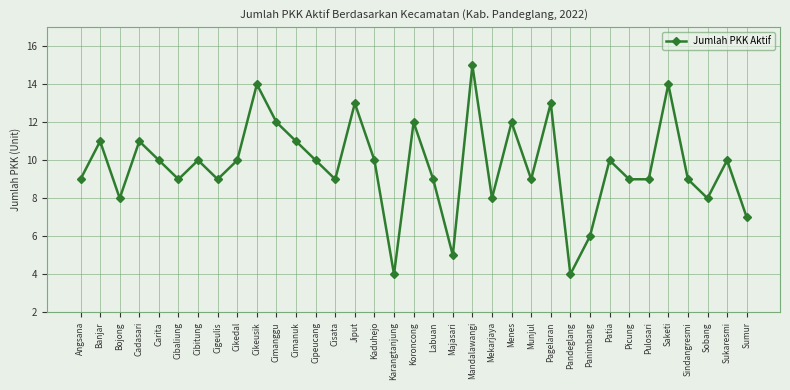

What is the difference between the second highest and minimum values?

10